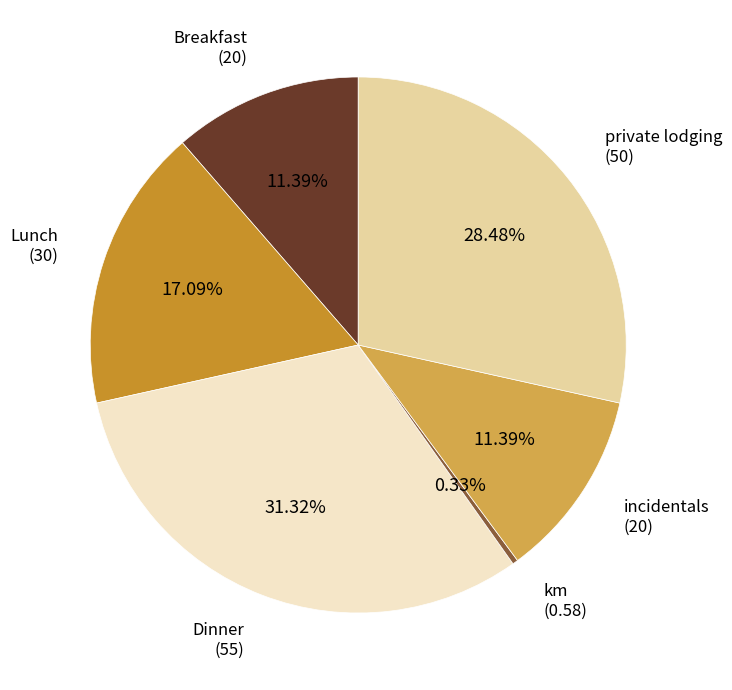

Is there any slice that represents more than half of the pie?

No